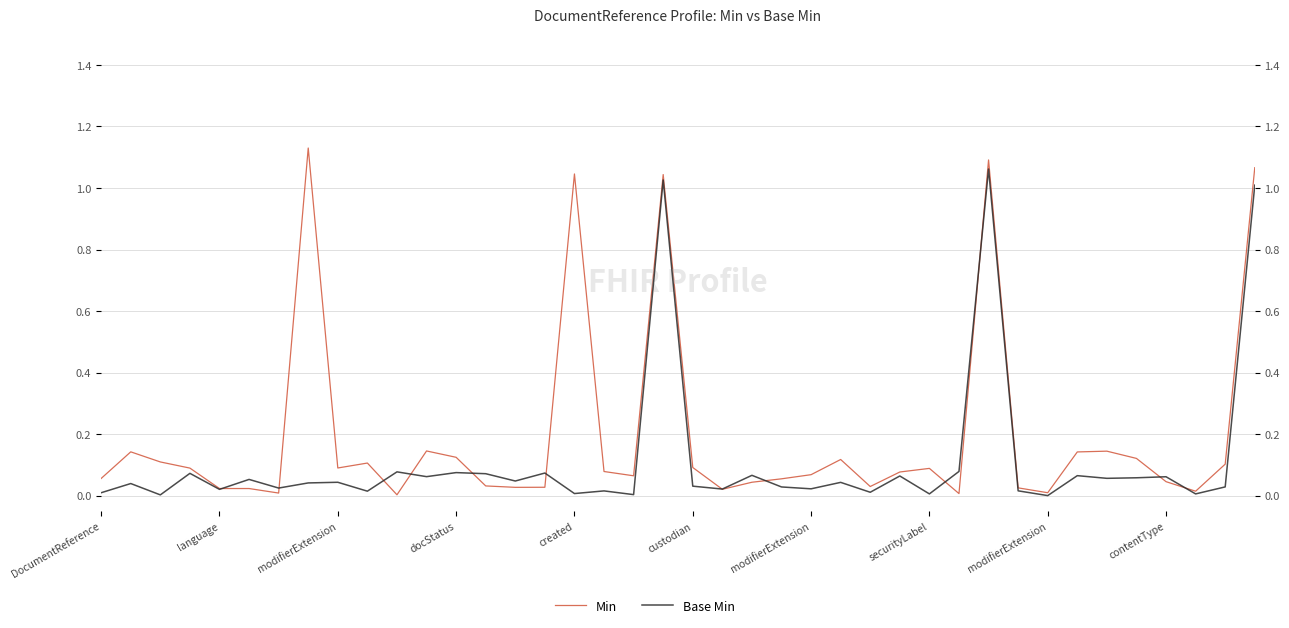

Rank the series by their average value, from lowest to highest.

Base Min, Min